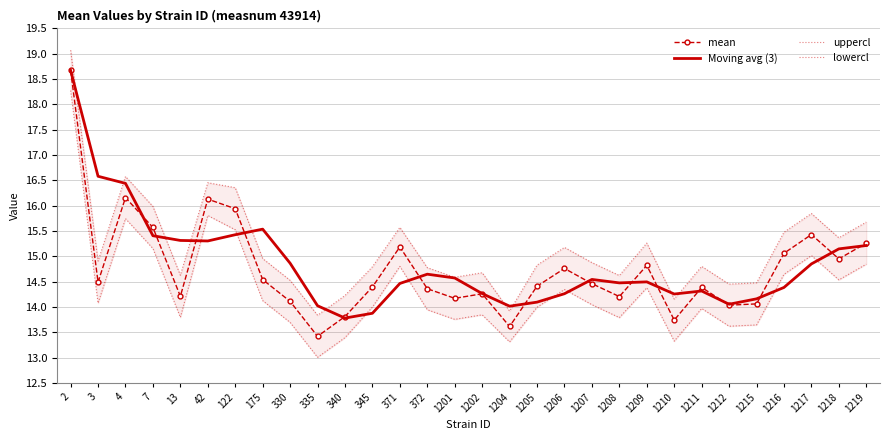

Reading left to right, transcribe all the data shown in this chart.

mean: 2=18.7	3=14.5	4=16.2	7=15.6	13=14.2	42=16.1	122=15.9	175=14.5	330=14.1	335=13.4	340=13.8	345=14.4	371=15.2	372=14.4	1201=14.2	1202=14.3	1204=13.6	1205=14.4	1206=14.8	1207=14.5	1208=14.2	1209=14.8	1210=13.7	1211=14.4	1212=14.0	1215=14.1	1216=15.1	1217=15.4	1218=14.9	1219=15.3
Moving avg (3): 2=18.7	3=16.6	4=16.4	7=15.4	13=15.3	42=15.3	122=15.4	175=15.5	330=14.9	335=14.0	340=13.8	345=13.9	371=14.5	372=14.6	1201=14.6	1202=14.3	1204=14.0	1205=14.1	1206=14.3	1207=14.5	1208=14.5	1209=14.5	1210=14.3	1211=14.3	1212=14.1	1215=14.2	1216=14.4	1217=14.8	1218=15.1	1219=15.2
uppercl: 2=19.1	3=14.9	4=16.6	7=16.0	13=14.6	42=16.5	122=16.4	175=15.0	330=14.5	335=13.8	340=14.2	345=14.8	371=15.6	372=14.8	1201=14.6	1202=14.7	1204=13.9	1205=14.8	1206=15.2	1207=14.9	1208=14.6	1209=15.3	1210=14.2	1211=14.8	1212=14.5	1215=14.5	1216=15.5	1217=15.8	1218=15.4	1219=15.7
lowercl: 2=18.3	3=14.1	4=15.7	7=15.2	13=13.8	42=15.8	122=15.5	175=14.1	330=13.7	335=13.0	340=13.4	345=14.0	371=14.8	372=13.9	1201=13.8	1202=13.8	1204=13.3	1205=14.0	1206=14.3	1207=14.0	1208=13.8	1209=14.4	1210=13.3	1211=14.0	1212=13.6	1215=13.6	1216=14.6	1217=15.0	1218=14.5	1219=14.8